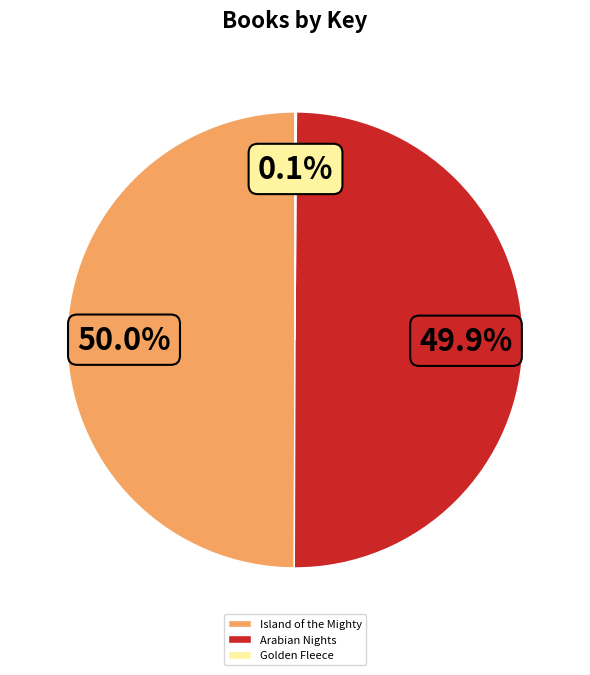

Combined, what portion of the pie is Arabian Nights and Island of the Mighty?

99.9%